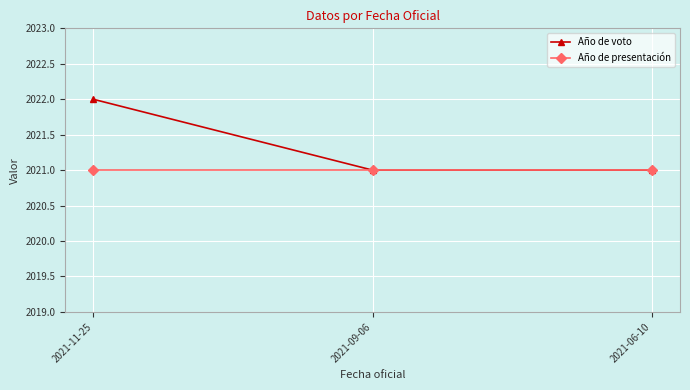

What is the sum of all Año de voto values?

6064